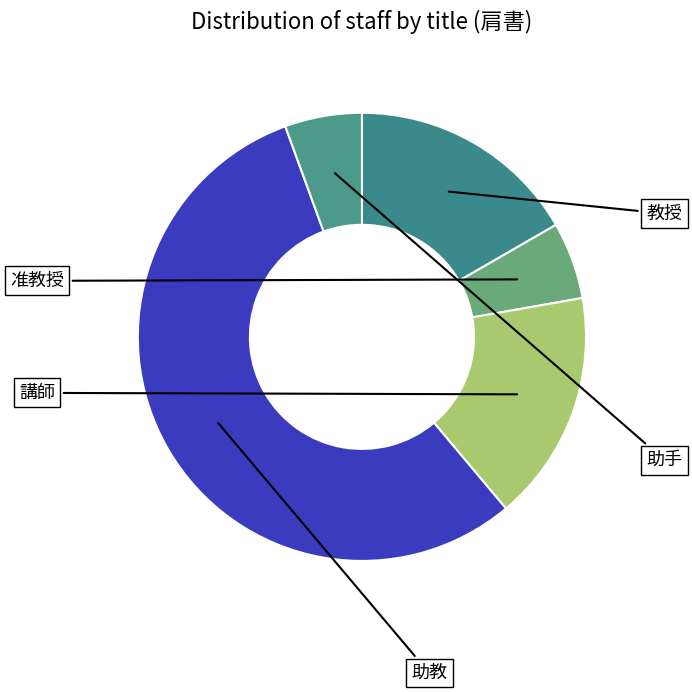

Between 助教 and 教授, which is larger?

助教